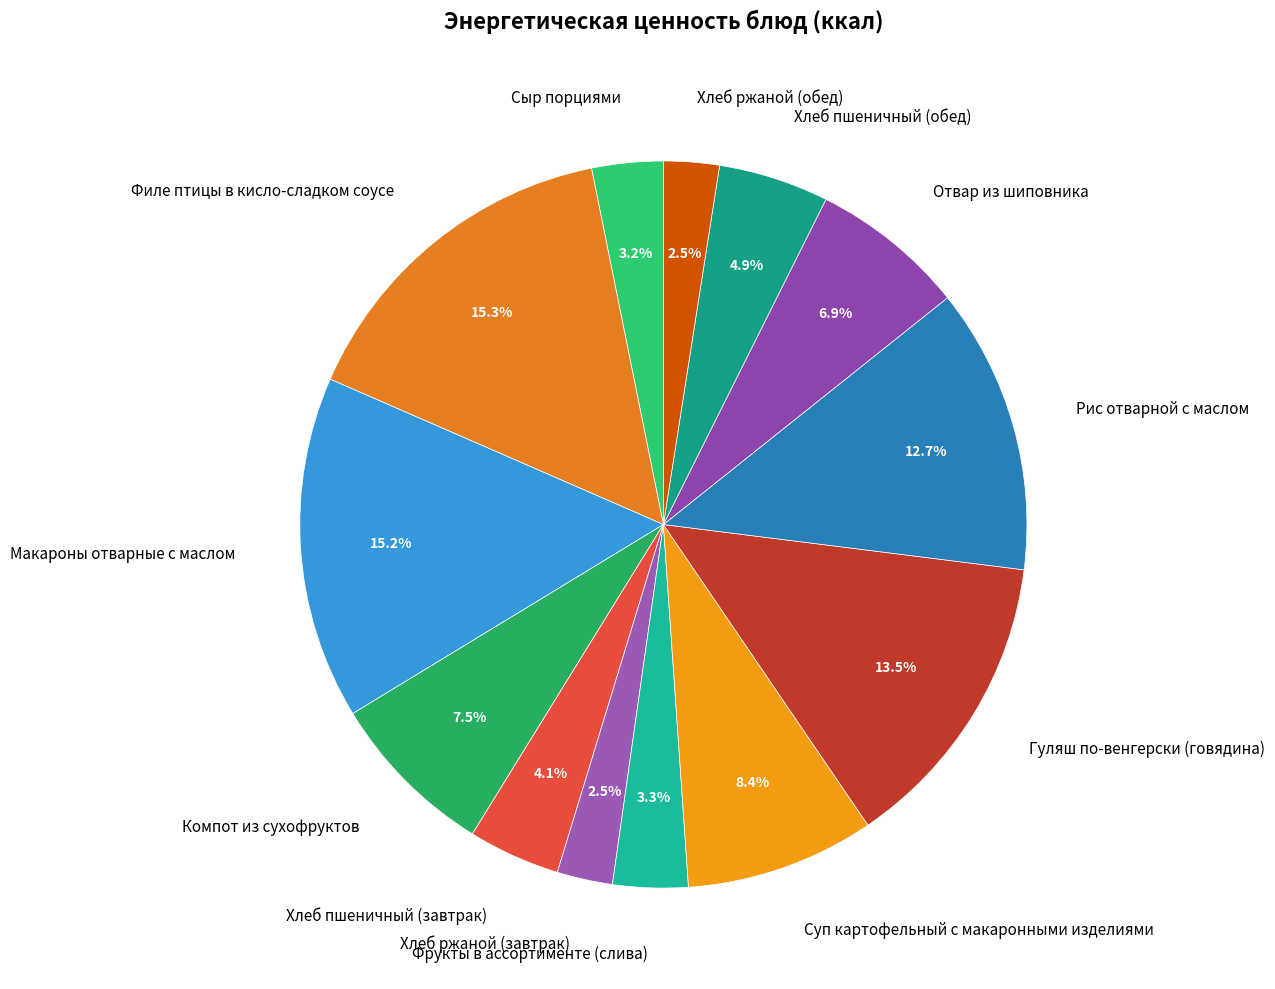

Between Хлеб пшеничный (обед) and Хлеб ржаной (обед), which is larger?

Хлеб пшеничный (обед)